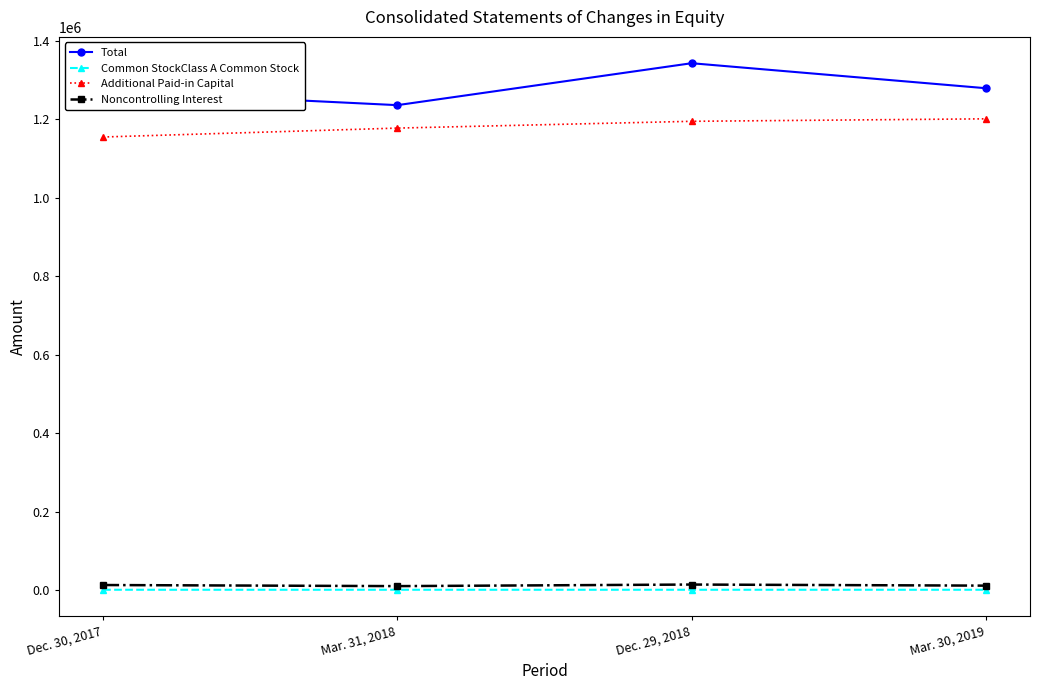

What is the label of the 1st point from the right?

Mar. 30, 2019